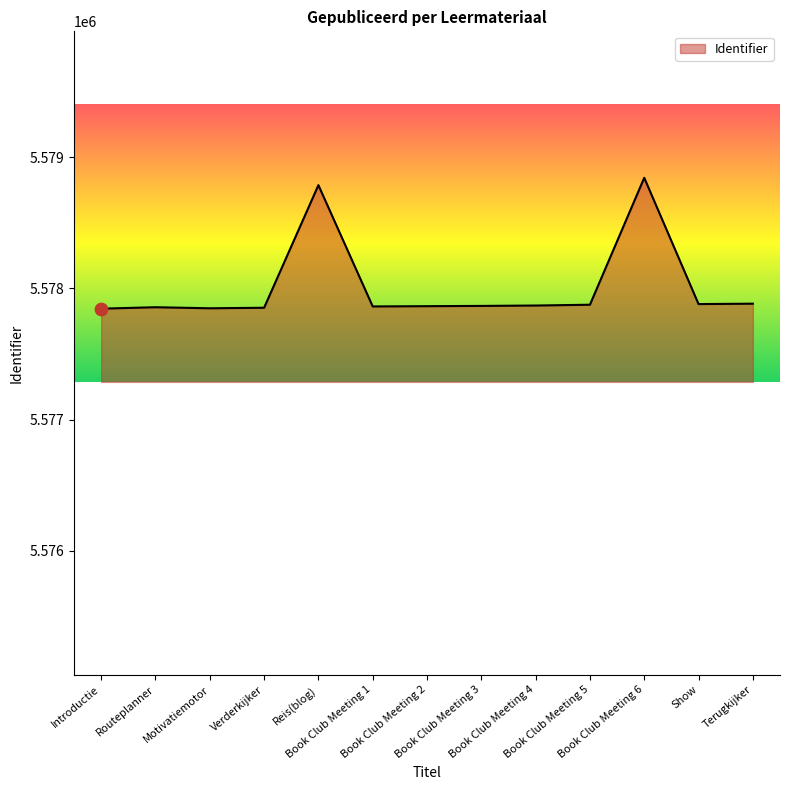

What is the change in value from Introductie to Reis(blog)?

+941